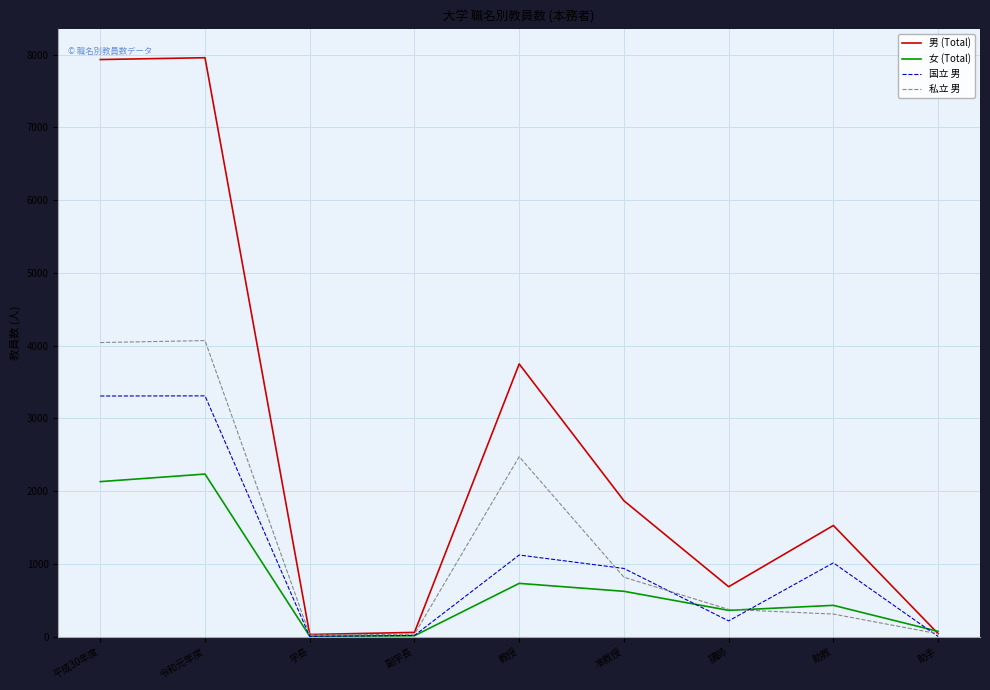

What is the difference between the highest and lowest values at 副学長?

46